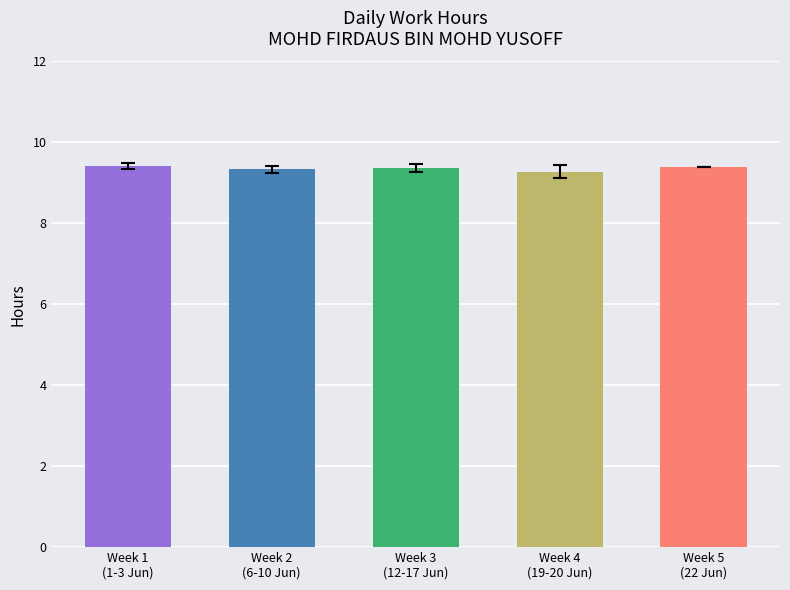

Are the bars grouped side by side (vs. stacked)?

No